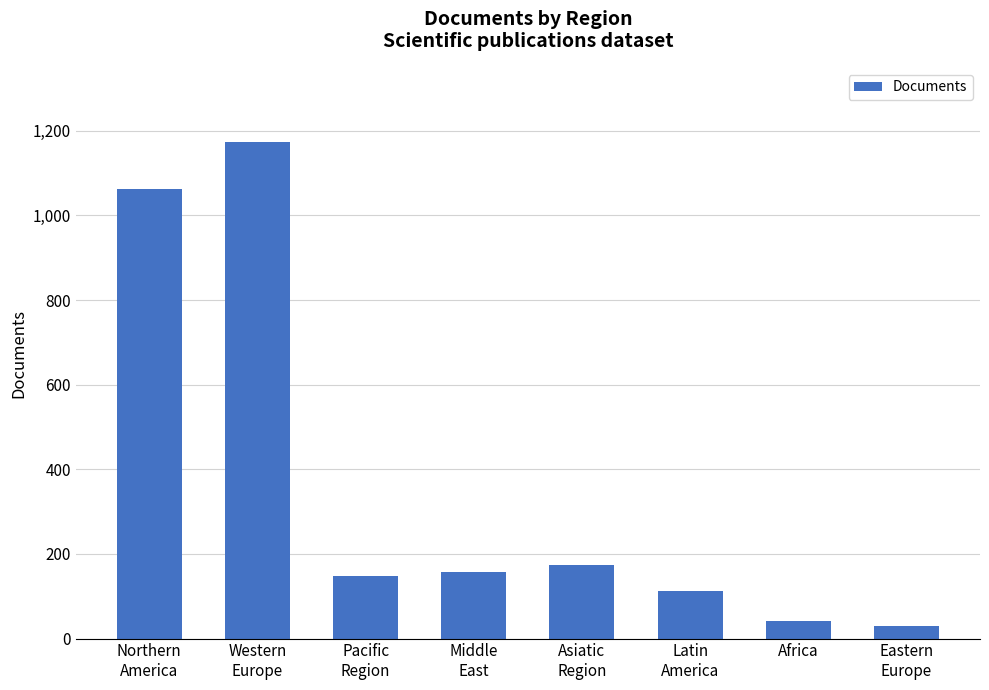

What is the difference between the maximum and minimum values?

1143